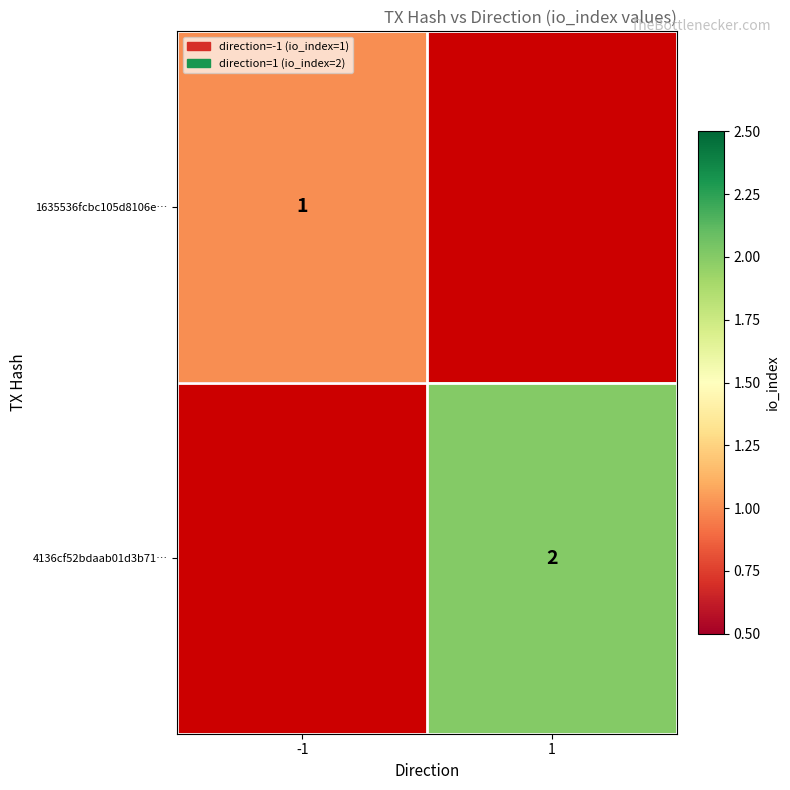

Is it true that 1635536fcbc105d8106e… equals 1 at -1?

True